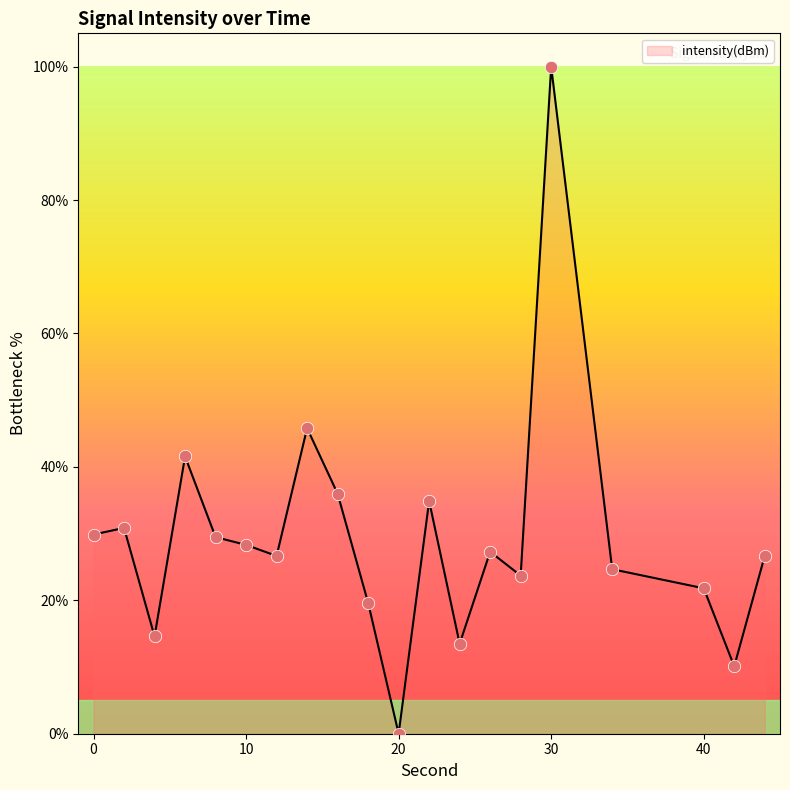

What is the greatest value displayed?

100.0